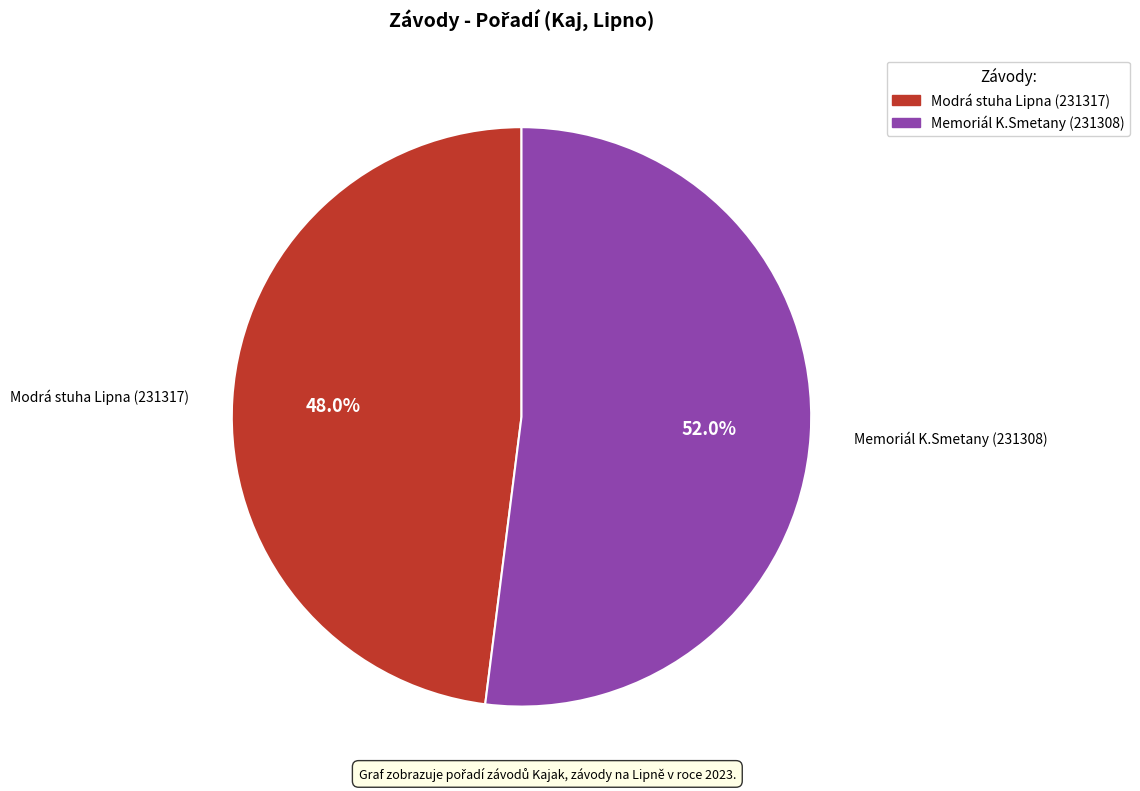

To the nearest percent, what percentage of the pie is Modrá stuha Lipna (231317)?

48%